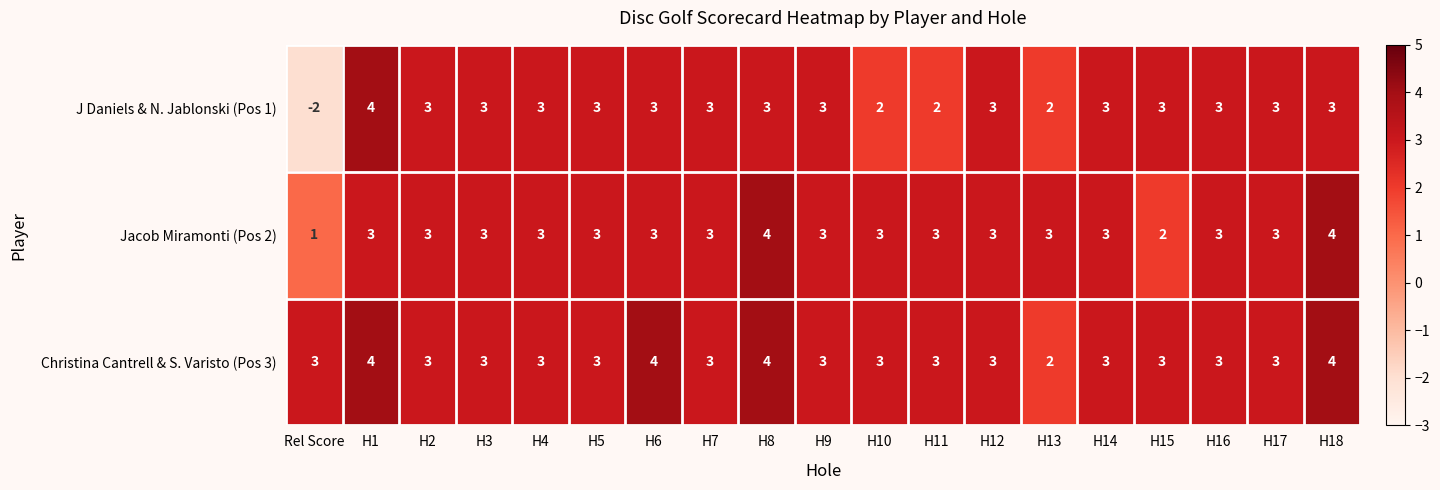

What is the total value across all series at H13?

7